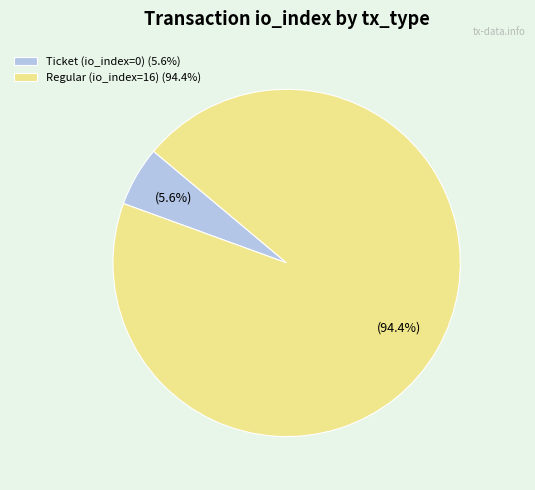

Which slice represents more than half of the pie?

Regular (io_index=16)